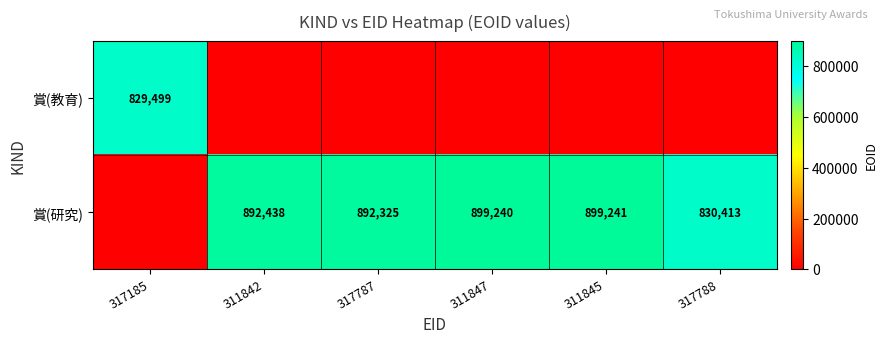

The value of 賞(研究) at 311847 is 595736. True or false?

False